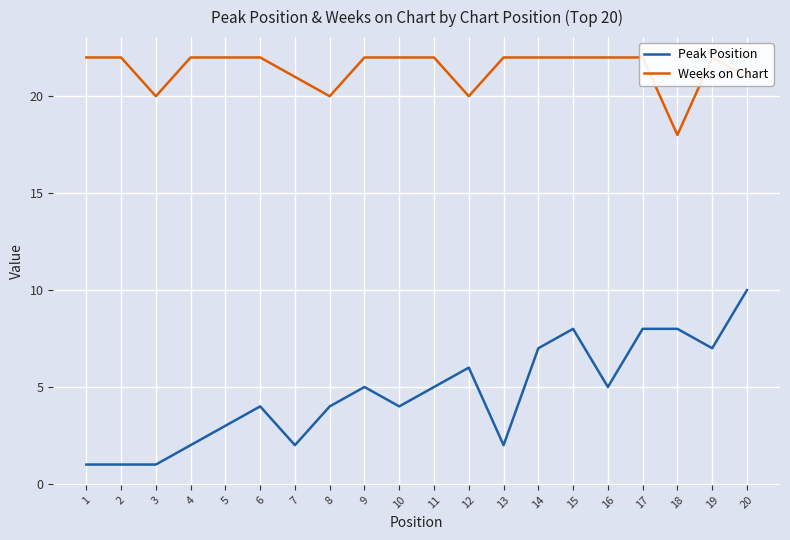

The value of Weeks on Chart at 12 is 20. True or false?

True